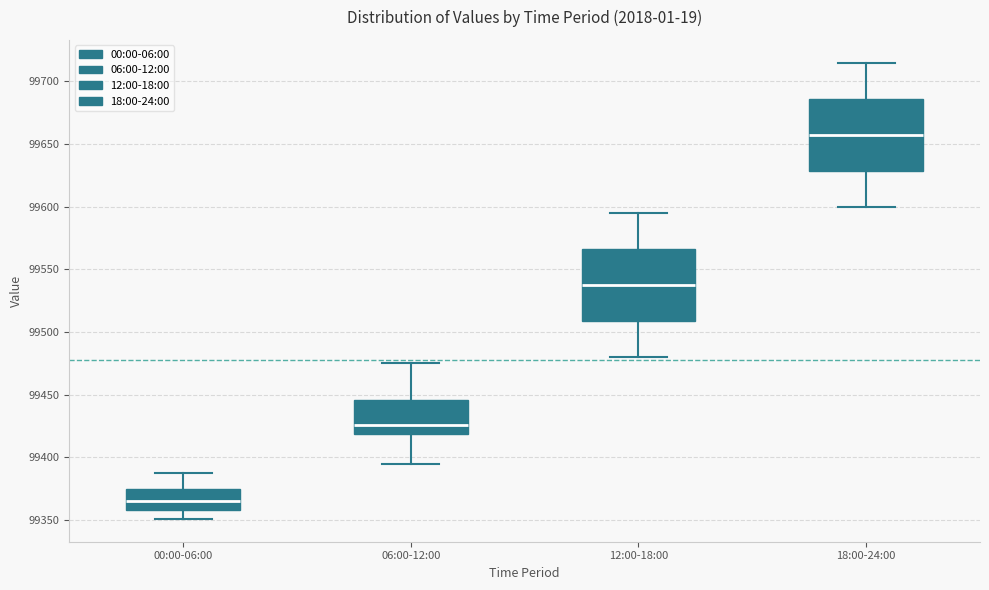

Reading left to right, transcribe this box plot: for each box, give where its median line is, the range the box spans, and where its two whiskers end, as read against the y-axis. The values are not printed on the chart, so give them approximately, as read against the axis.

00:00-06:00: median 99365, box 99360 to 99375, whiskers 99350 to 99390
06:00-12:00: median 99425, box 99420 to 99445, whiskers 99395 to 99475
12:00-18:00: median 99540, box 99510 to 99565, whiskers 99480 to 99595
18:00-24:00: median 99660, box 99630 to 99685, whiskers 99600 to 99715